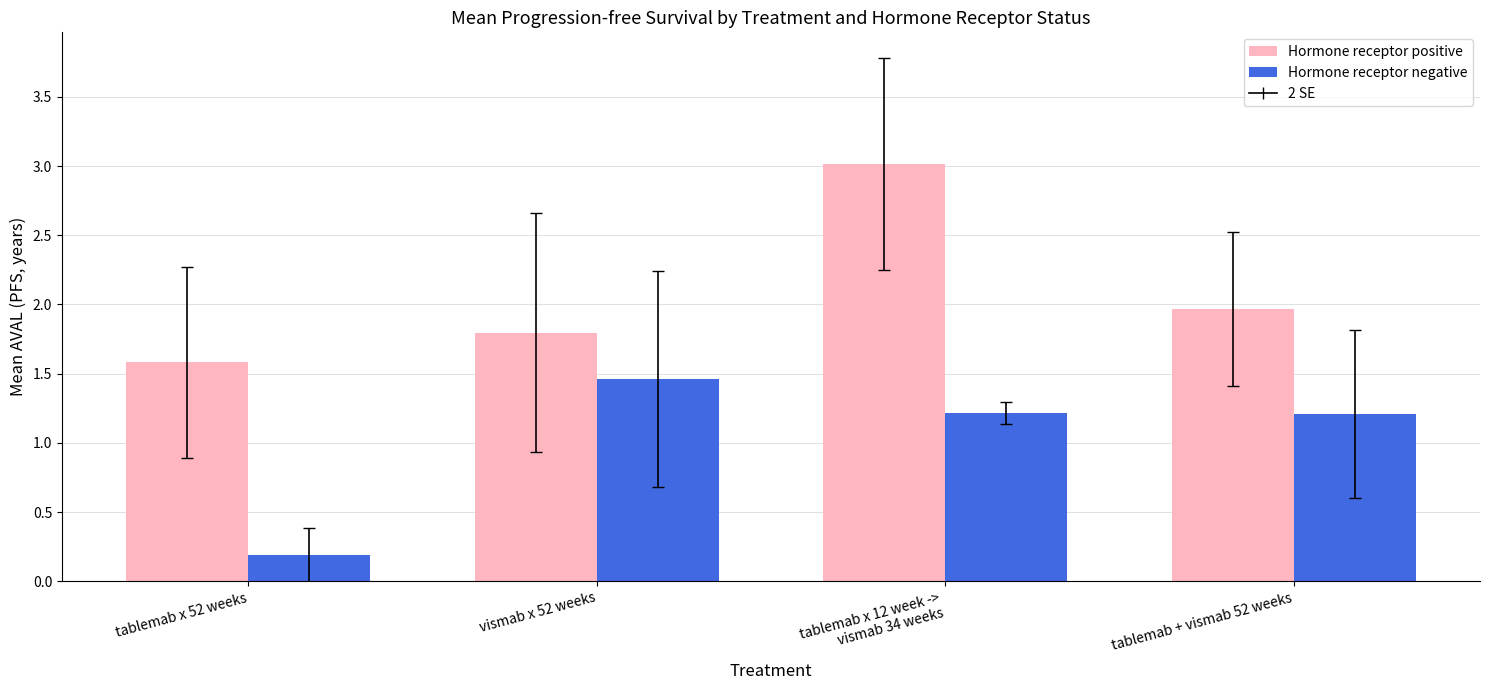

Rank the series by their average value, from lowest to highest.

Hormone receptor negative, Hormone receptor positive